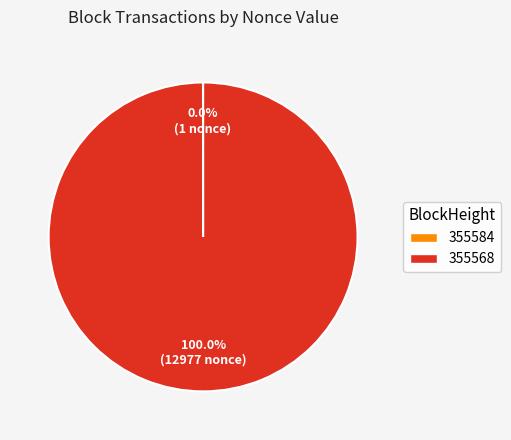

Which category has the biggest portion of the pie?

355568